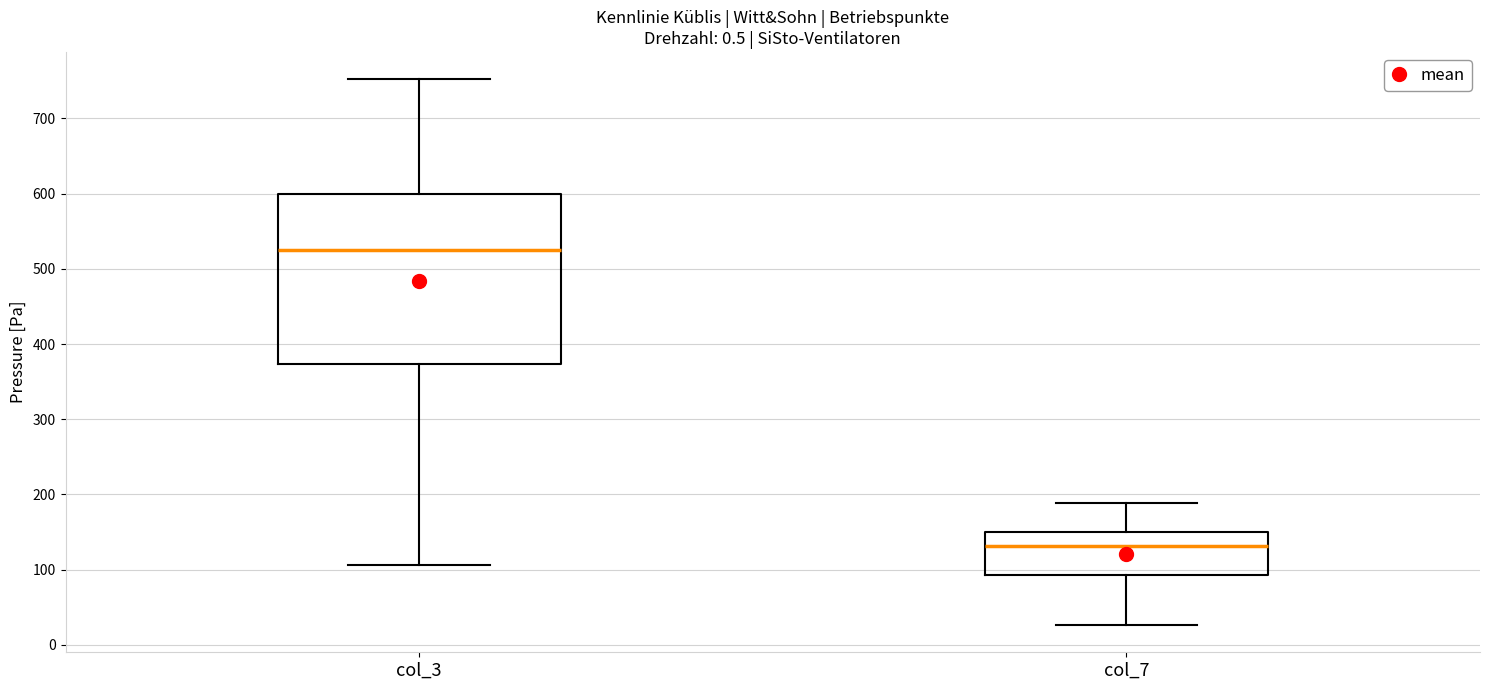

Reading left to right, read every box against the y-axis: the position of its median line, the range the box covers, and the ends of its whiskers. The values are not printed on the chart, so give them approximately, as read against the axis.

col_3: median 520, box 370 to 600, whiskers 110 to 750
col_7: median 130, box 90 to 150, whiskers 30 to 190